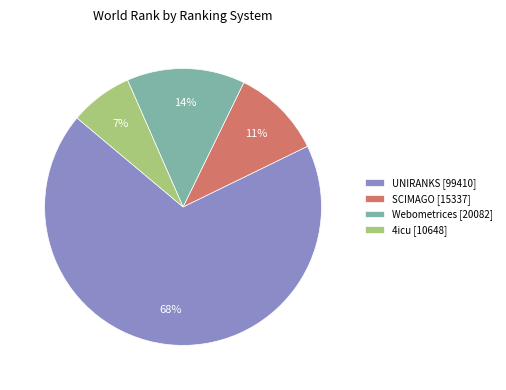

Combined, do Webometrices [20082] and 4icu [10648] account for over 50%?

No